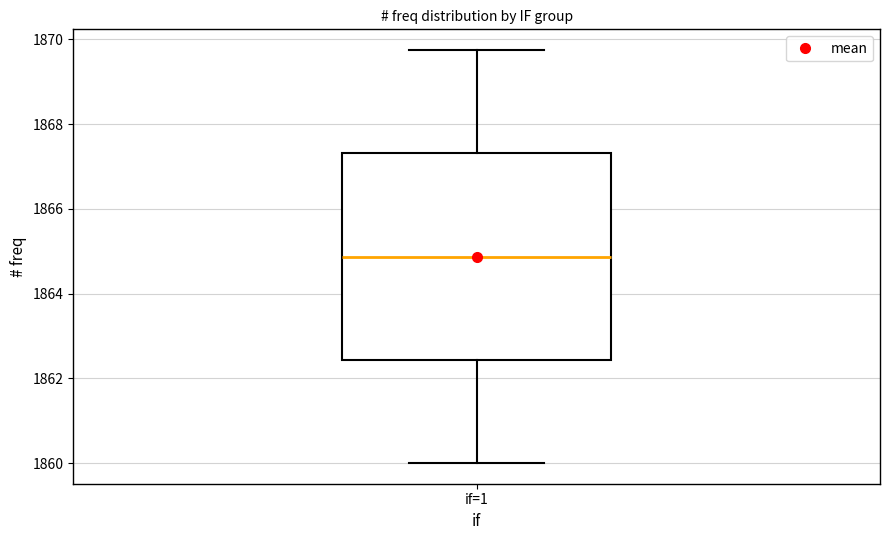

Transcribe this box plot: give where the median line is, the range the box spans, and where the two whiskers end, as read against the y-axis. The values are not printed on the chart, so give them approximately, as read against the axis.

median 1864.8, box 1862.4 to 1867.4, whiskers 1860.0 to 1869.8